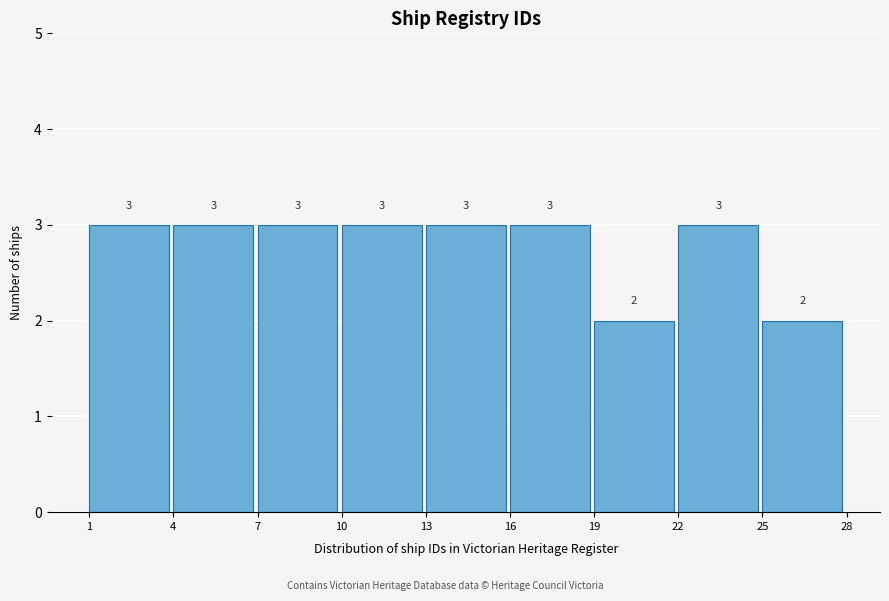

Reading left to right, list every bar in this chart as the range it spans on the x-axis followed by its height.

1 to 4: 3
4 to 7: 3
7 to 10: 3
10 to 13: 3
13 to 16: 3
16 to 19: 3
19 to 22: 2
22 to 25: 3
25 to 28: 2